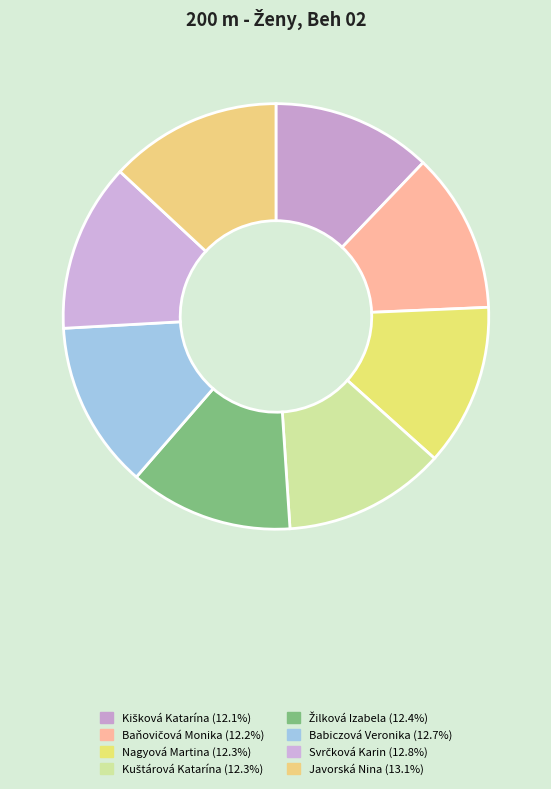

To the nearest percent, what is the combined percentage of Kišková Katarína and Svrčková Karin?

25%